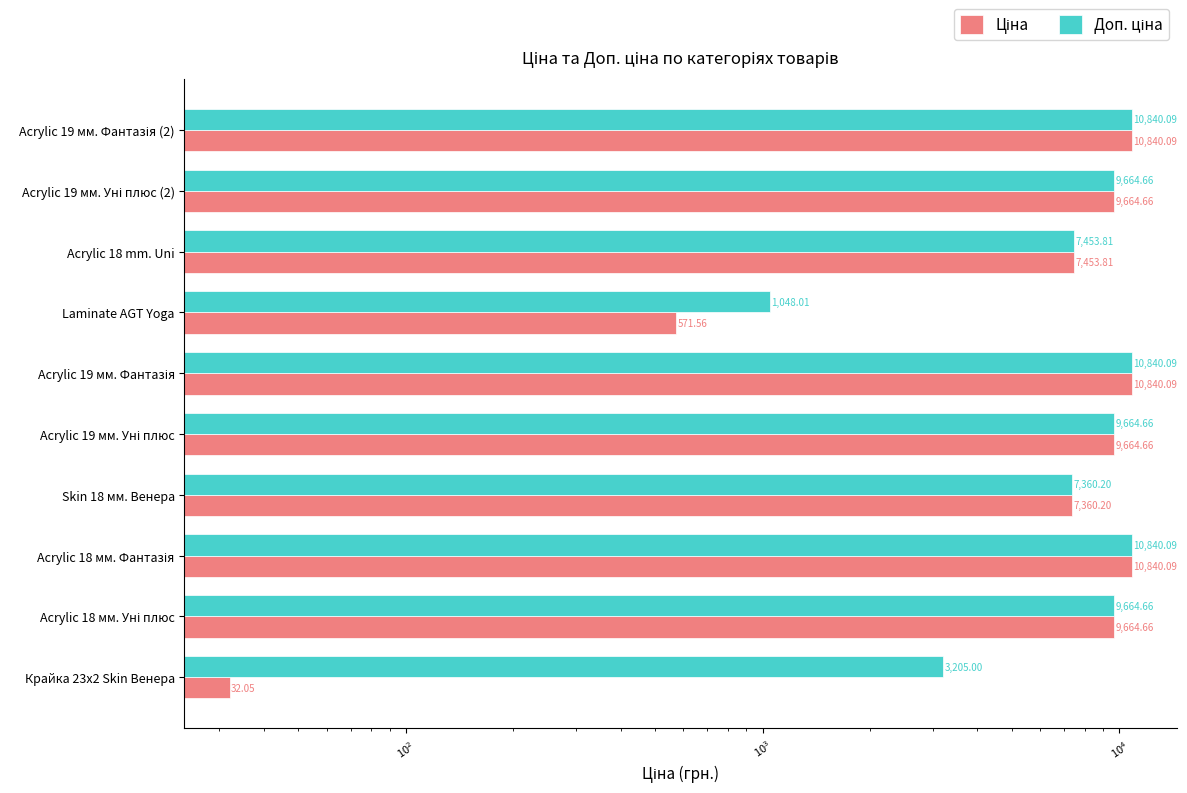

Which series changed the most between Acrylic 19 мм. Фантазія and Acrylic 19 мм. Уні плюс (2)?

Ціна